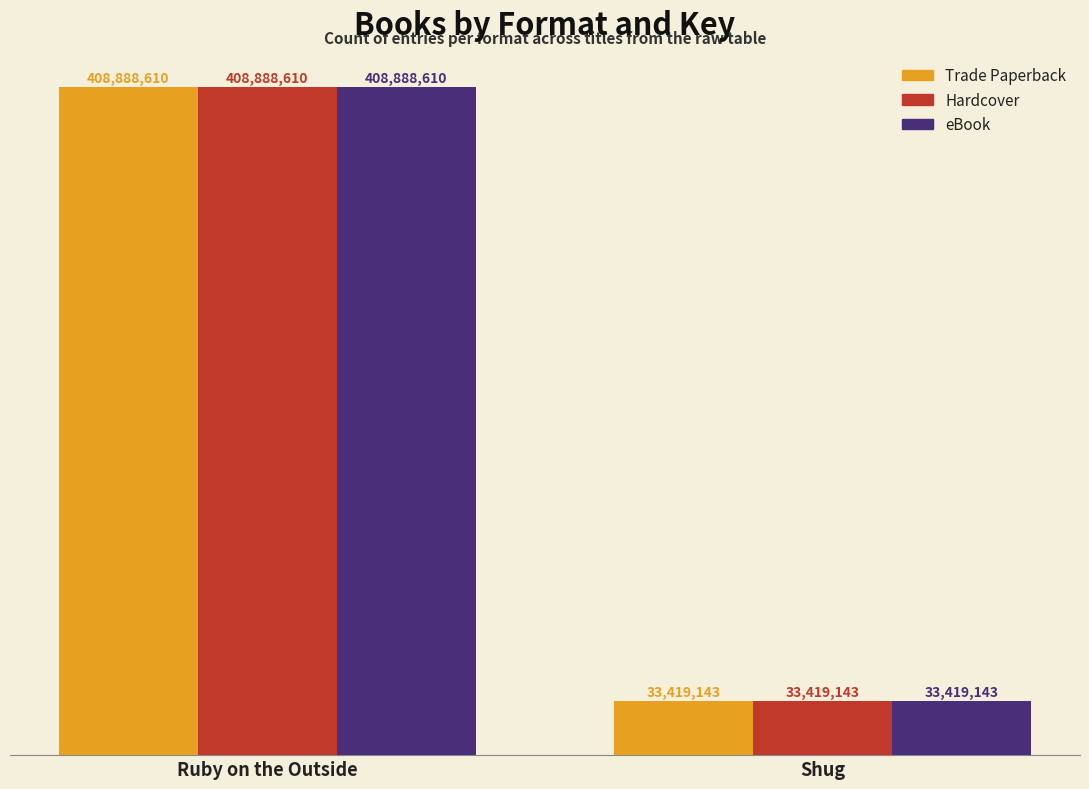

Reading left to right, extract all data points from this chart.

Trade Paperback: 408888610	33419143
Hardcover: 408888610	33419143
eBook: 408888610	33419143